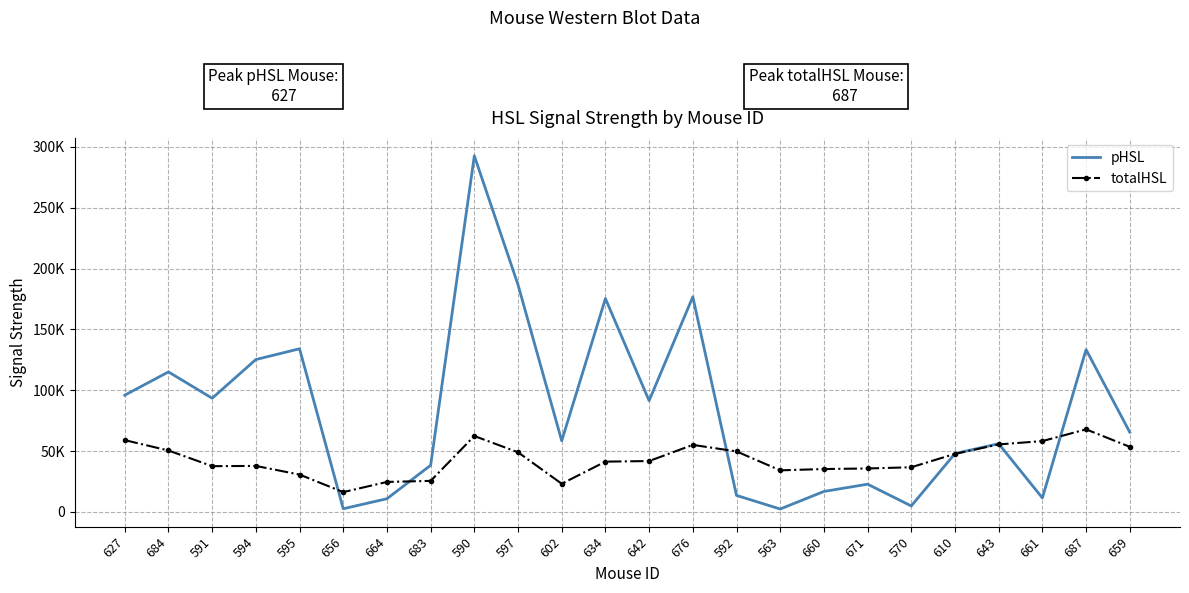

How many values in the pHSL series are below 65501?

12